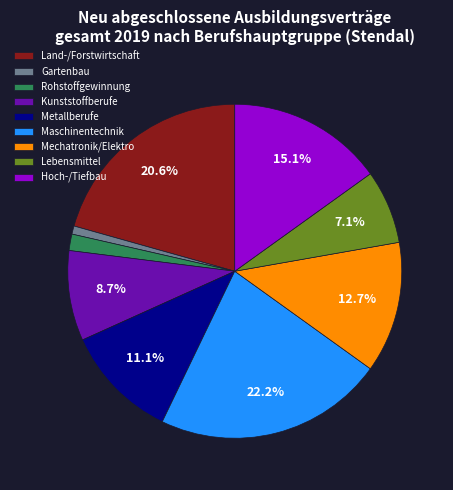

Is there any slice that represents more than half of the pie?

No